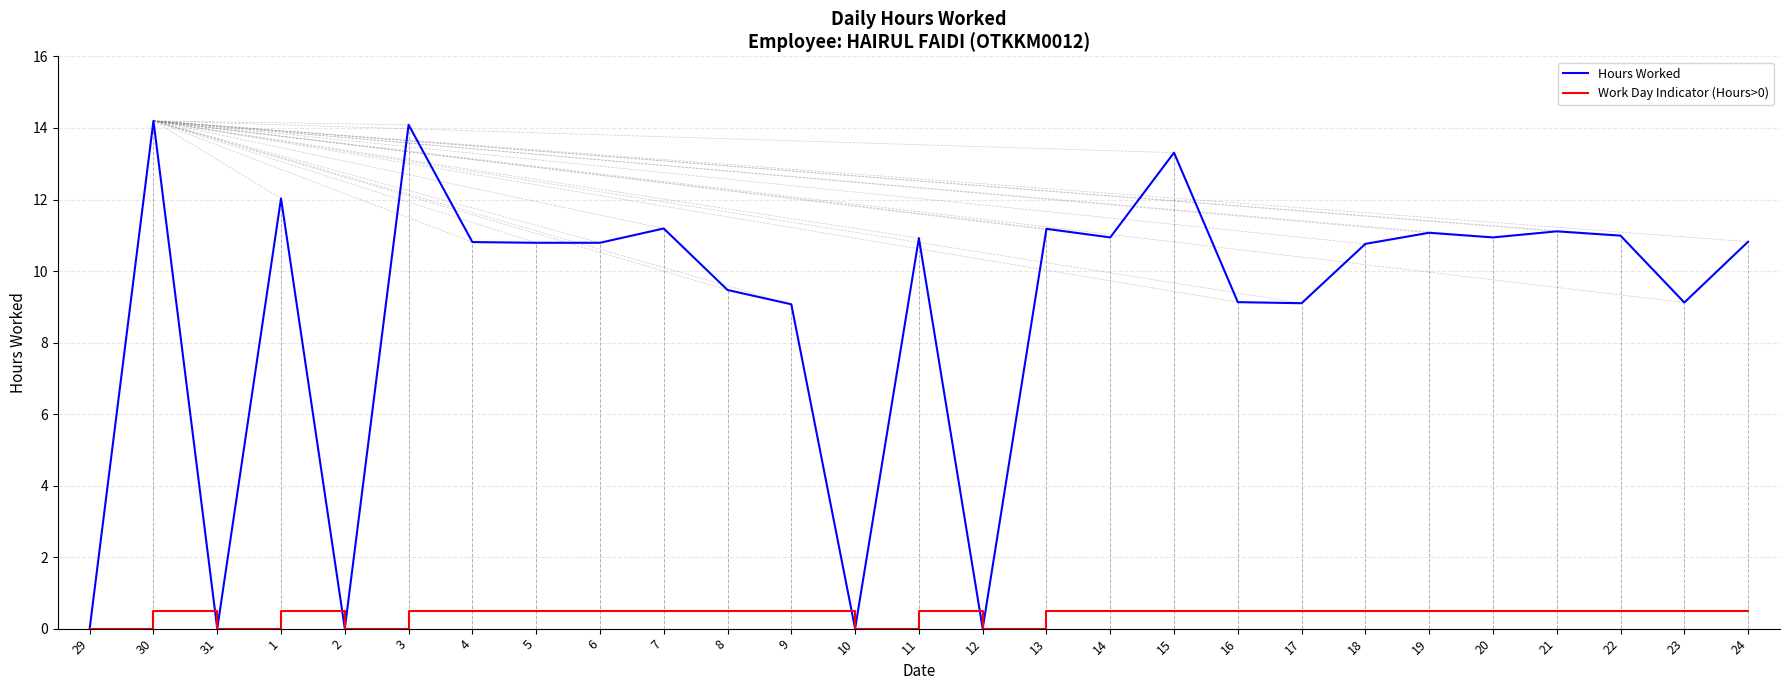

Is it true that Hours Worked equals 14.2 at 30?

True